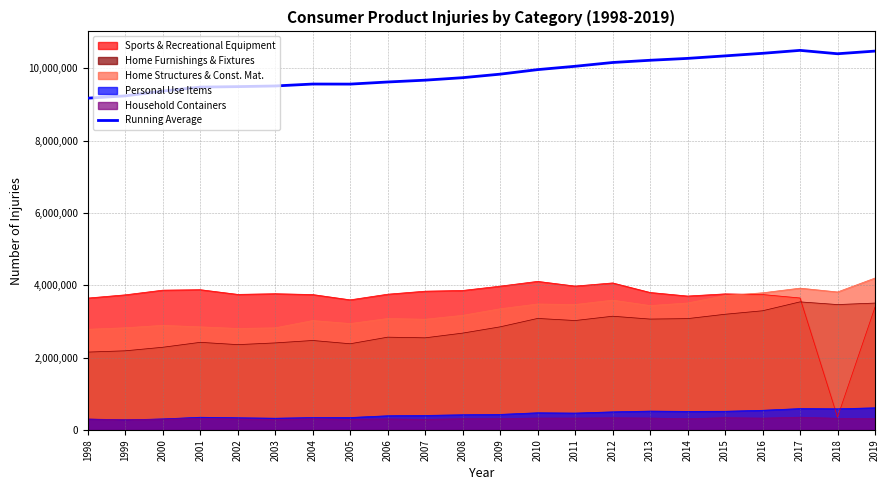

True or false: the data shows 15439888.7 at 2016.

False